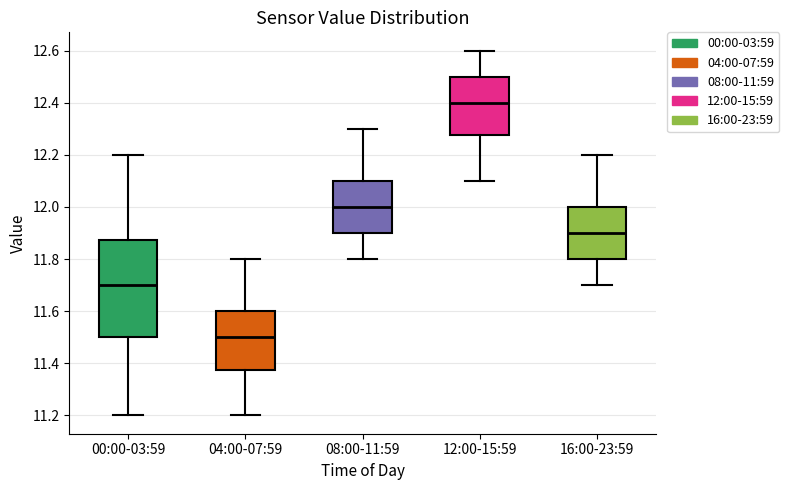

Reading left to right, transcribe this box plot: for each box, give where its median line is, the range the box spans, and where its two whiskers end, as read against the y-axis. The values are not printed on the chart, so give them approximately, as read against the axis.

00:00-03:59: median 11.70, box 11.50 to 11.88, whiskers 11.20 to 12.20
04:00-07:59: median 11.50, box 11.38 to 11.60, whiskers 11.20 to 11.80
08:00-11:59: median 12.00, box 11.90 to 12.10, whiskers 11.80 to 12.30
12:00-15:59: median 12.40, box 12.28 to 12.50, whiskers 12.10 to 12.60
16:00-23:59: median 11.90, box 11.80 to 12.00, whiskers 11.70 to 12.20